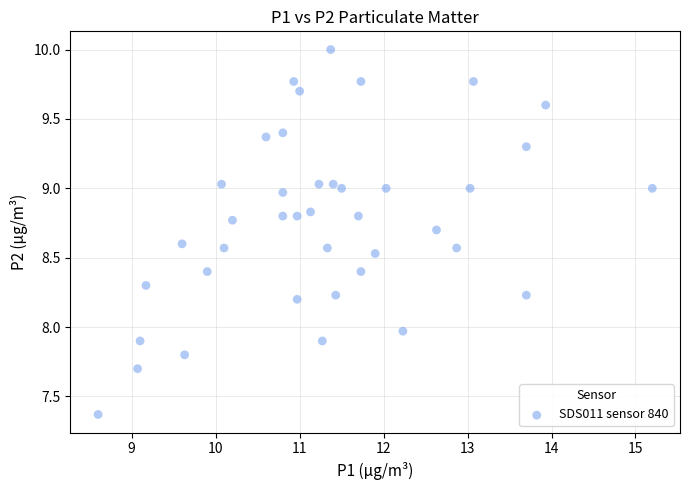

What is the range of X values (max minus min)?

6.6